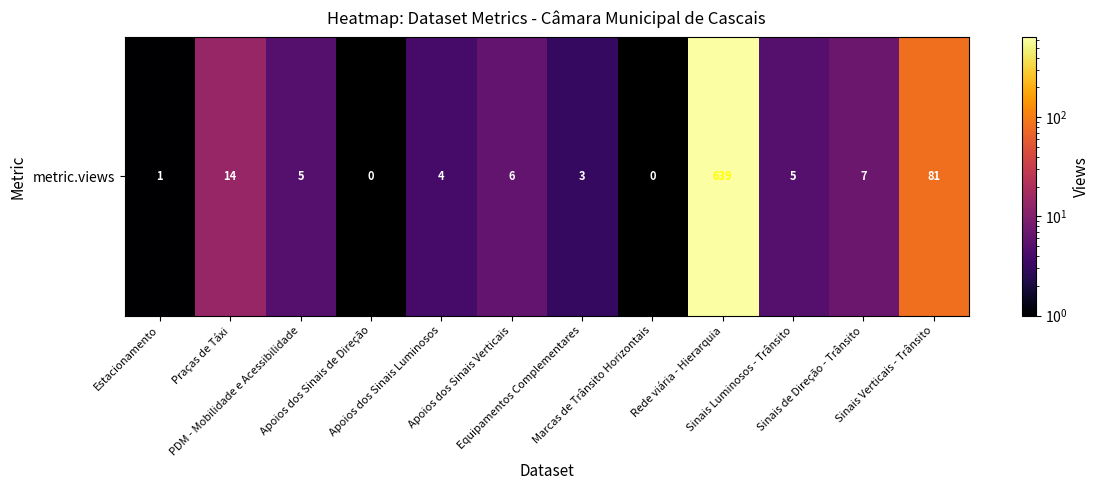

Which category has the highest value across all series?

Rede viária - Hierarquia